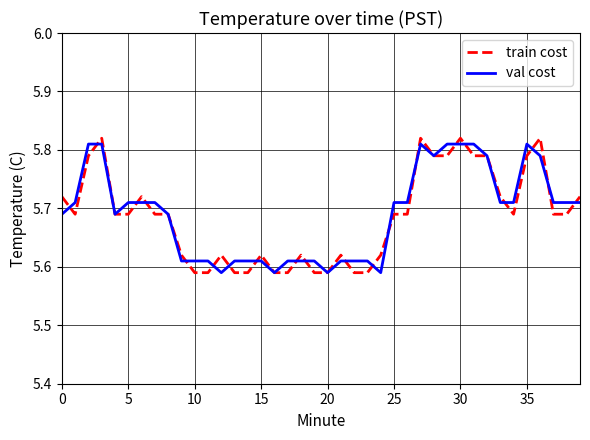

Which series has the widest spread of values?

train cost